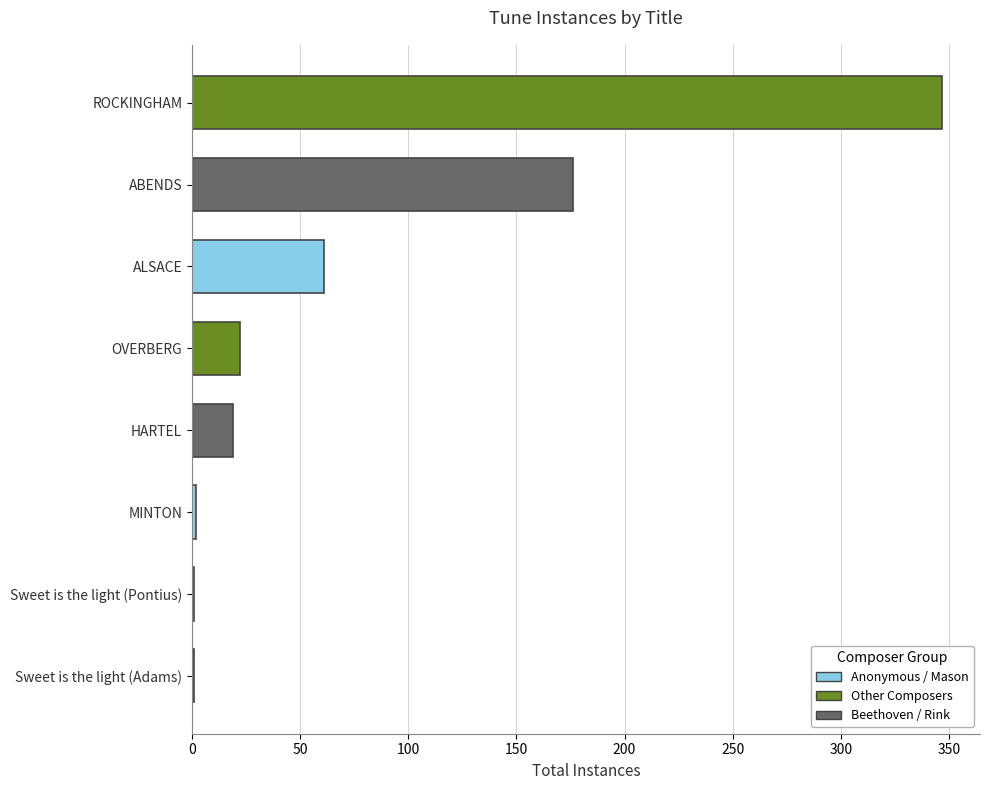

How many series are shown in this chart?

1